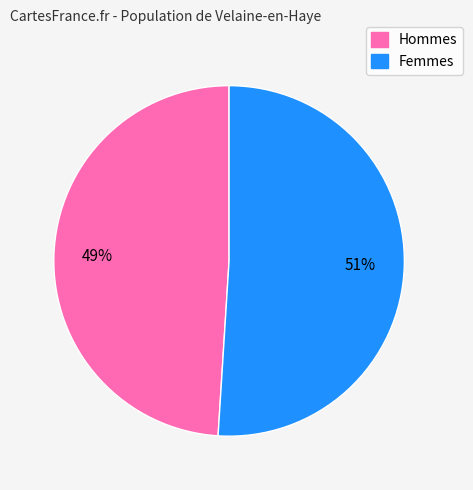

How many slices are in this pie chart?

2